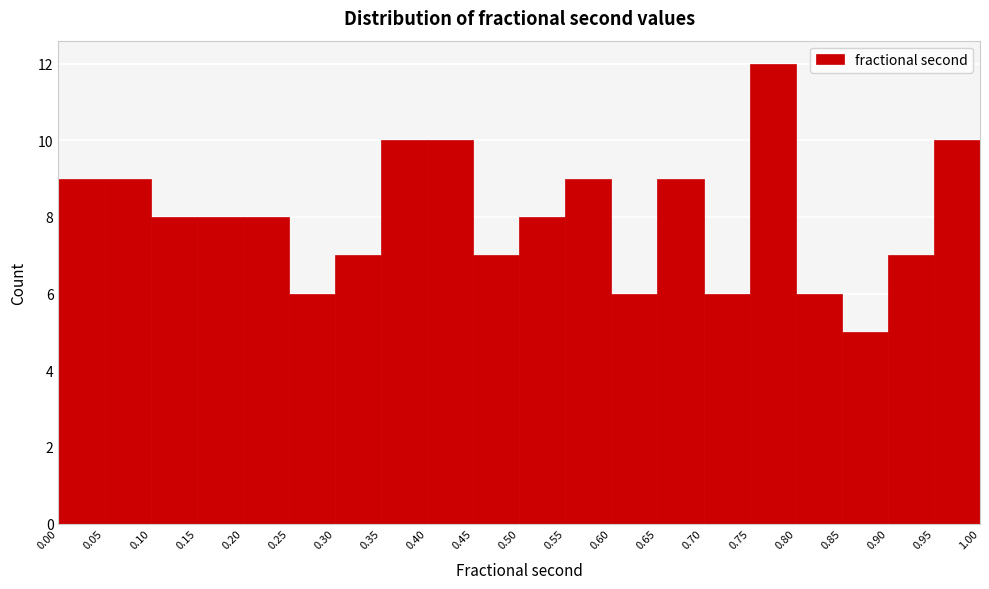

Reading left to right, list every bar in this chart as the range it spans on the x-axis followed by its height. The values are not printed on the chart, so give them approximately, as read against the axis.

0.00 to 0.05: 9
0.05 to 0.10: 9
0.10 to 0.15: 8
0.15 to 0.20: 8
0.20 to 0.25: 8
0.25 to 0.30: 6
0.30 to 0.35: 7
0.35 to 0.40: 10
0.40 to 0.45: 10
0.45 to 0.50: 7
0.50 to 0.55: 8
0.55 to 0.60: 9
0.60 to 0.65: 6
0.65 to 0.70: 9
0.70 to 0.75: 6
0.75 to 0.80: 12
0.80 to 0.85: 6
0.85 to 0.90: 5
0.90 to 0.95: 7
0.95 to 1.00: 10